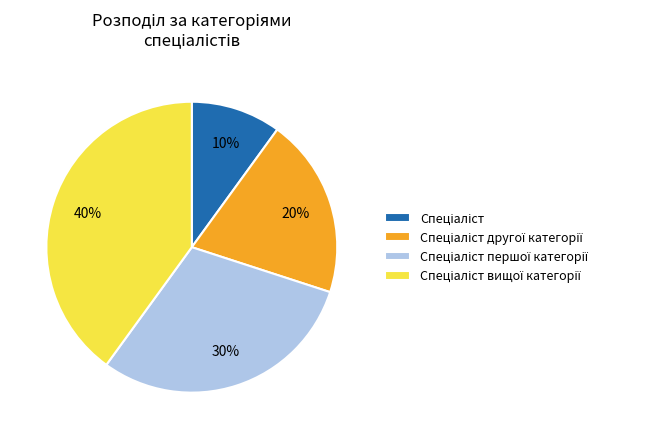

To the nearest percent, what is the difference between the largest and smallest slice percentages?

30%